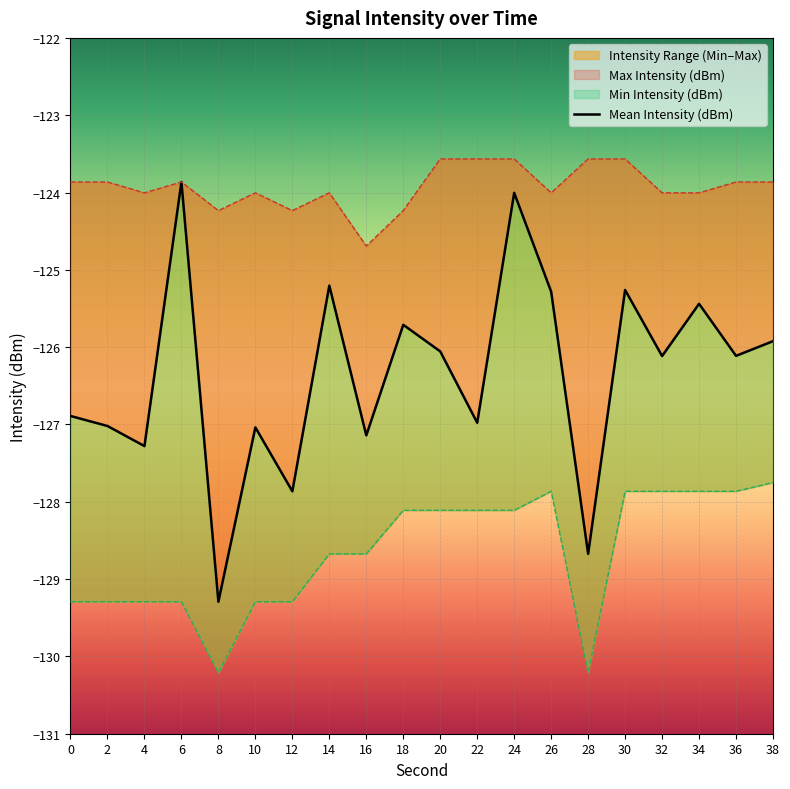

Where is Max Intensity (dBm) nearest to the value -124?

4